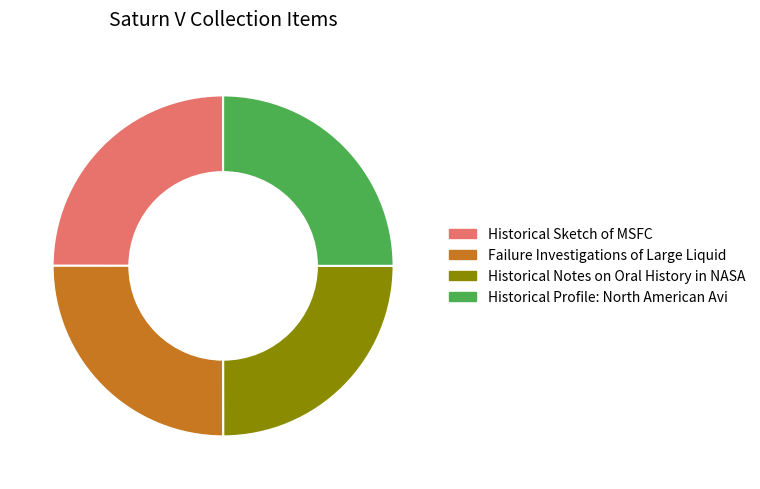

Is there a majority slice in this chart?

No